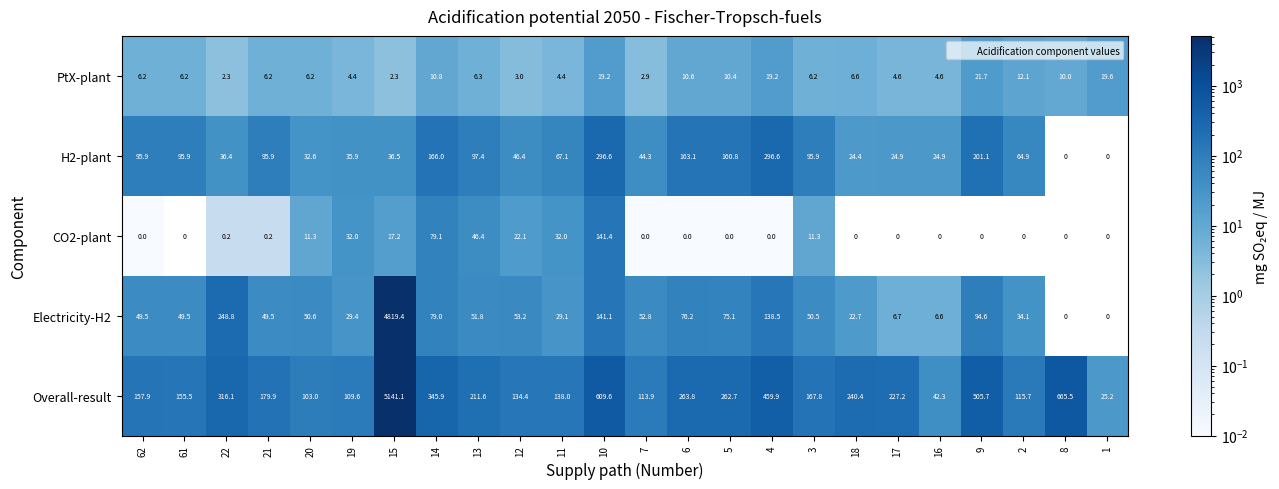

Rank the series by their maximum value, from highest to lowest.

Overall-result, Electricity-H2, H2-plant, CO2-plant, PtX-plant